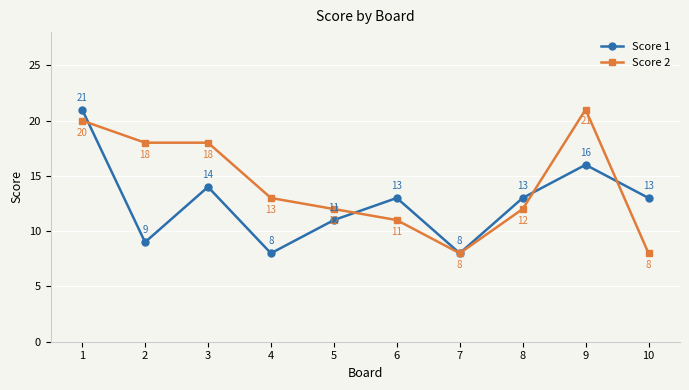

What is the spread (max minus min) of values at 3?

4